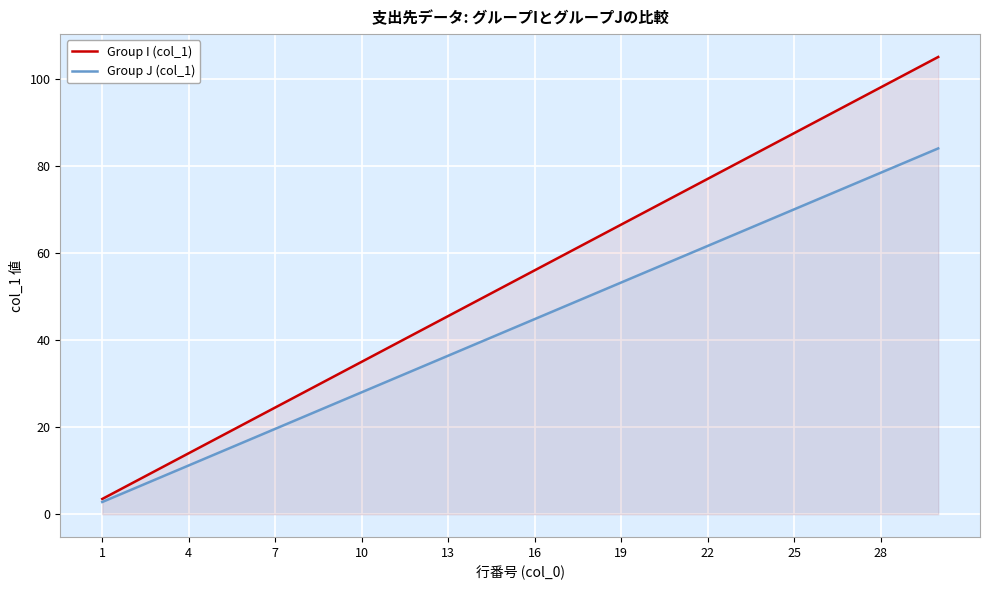

What is the spread (max minus min) of values at 16?

11.2